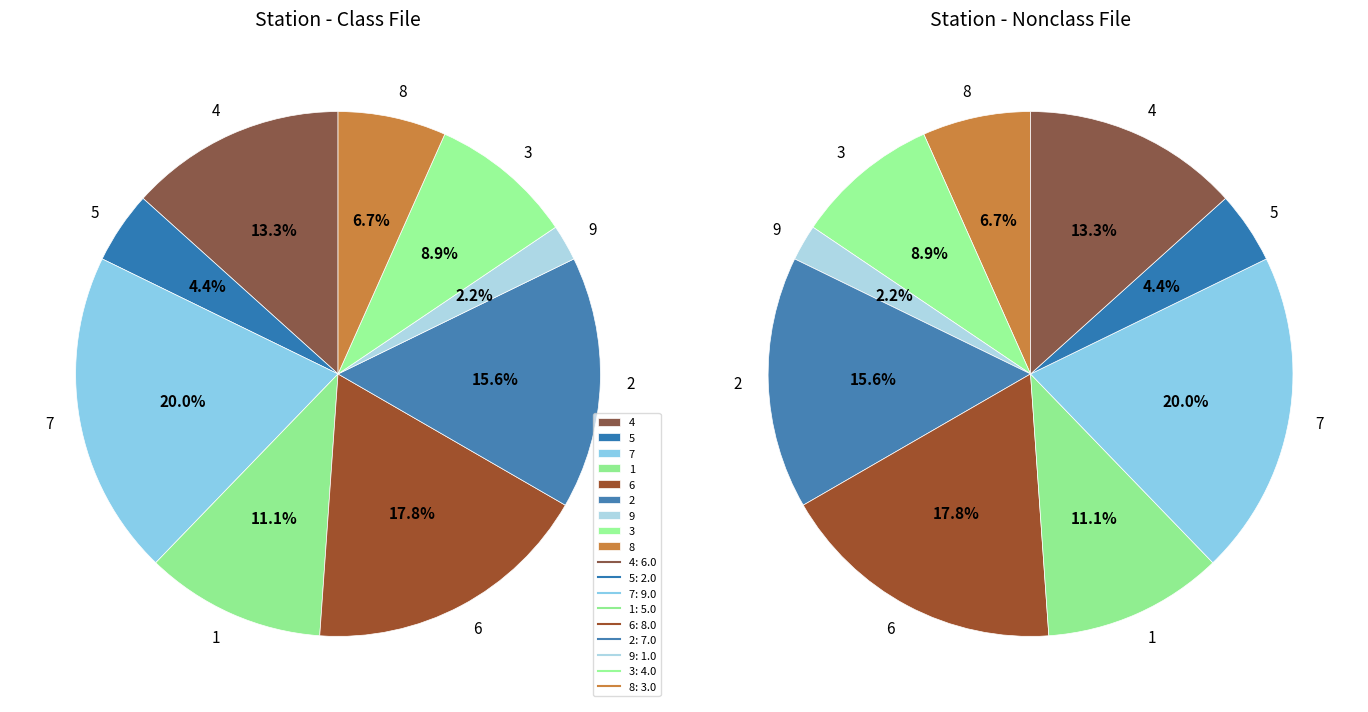

What is the smallest slice in the pie chart?

9